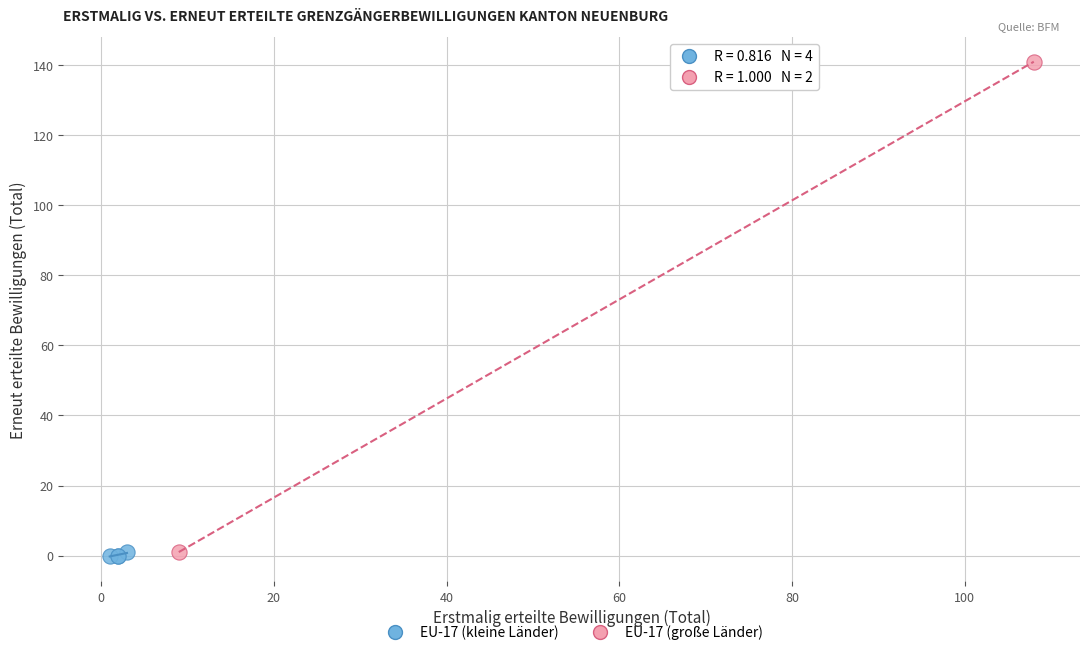

Which series has the widest spread of Y values?

EU-17 (große Länder)